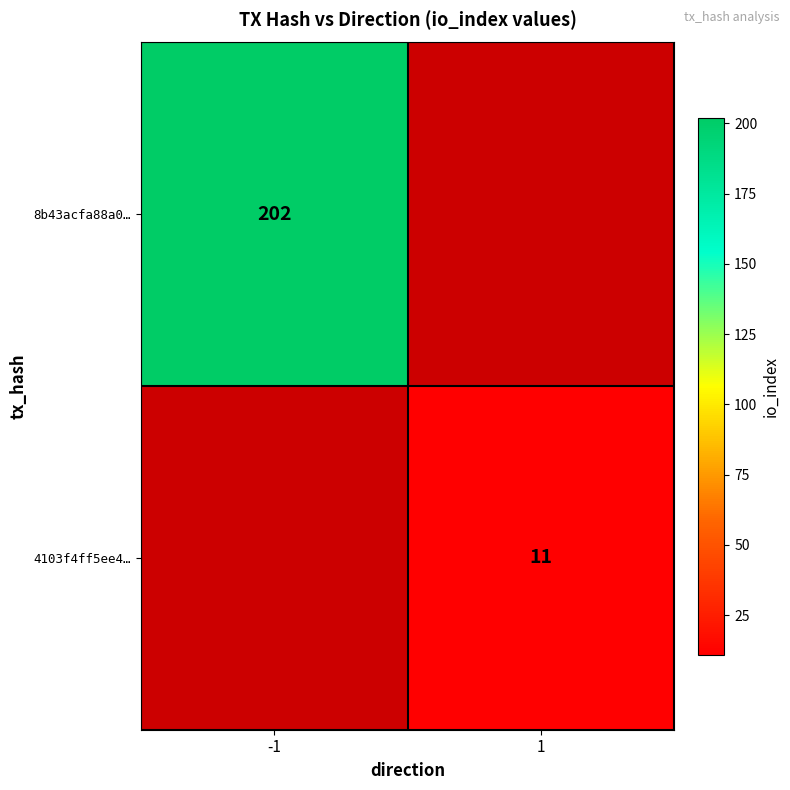

The 4103f4ff5ee4… series shows 3 at 1. True or false?

False